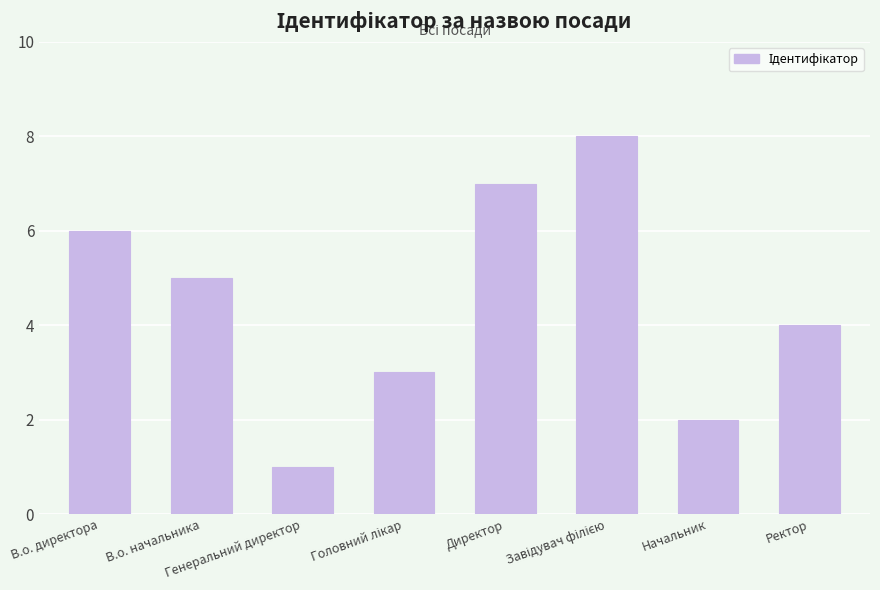

What is the maximum value shown in the chart?

8